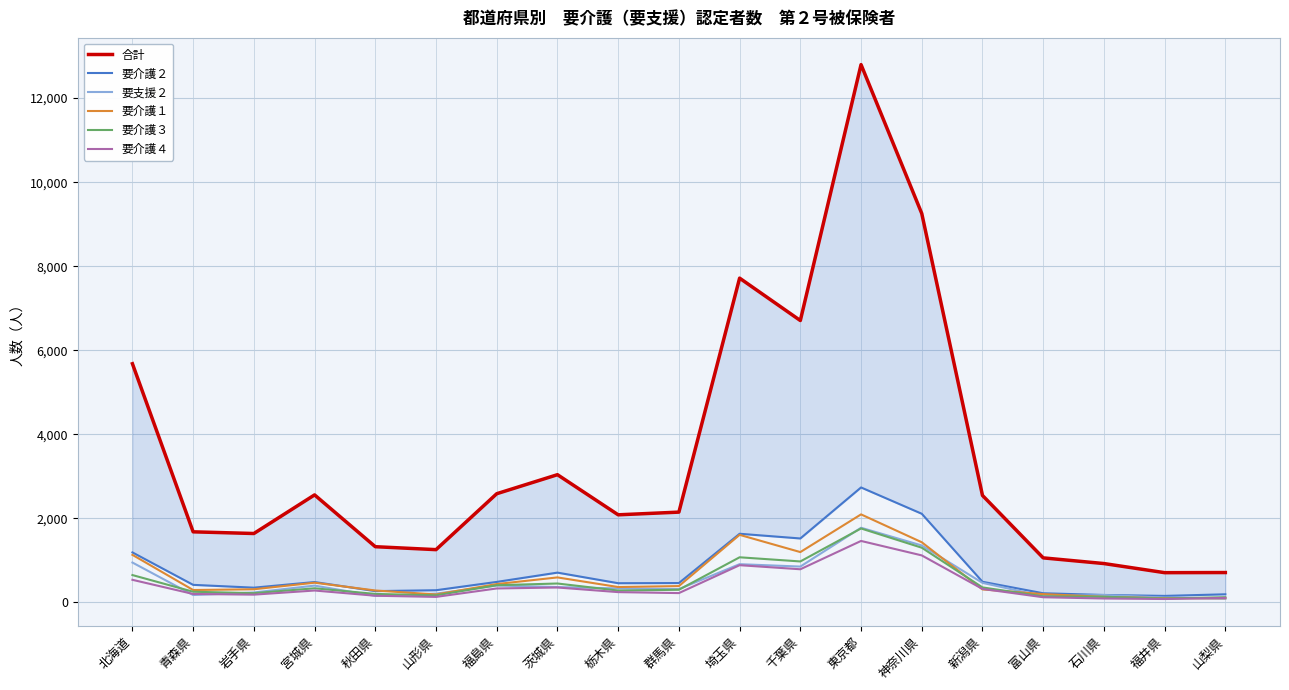

True or false: 要介護１ has a value of 364 at 栃木県.

True